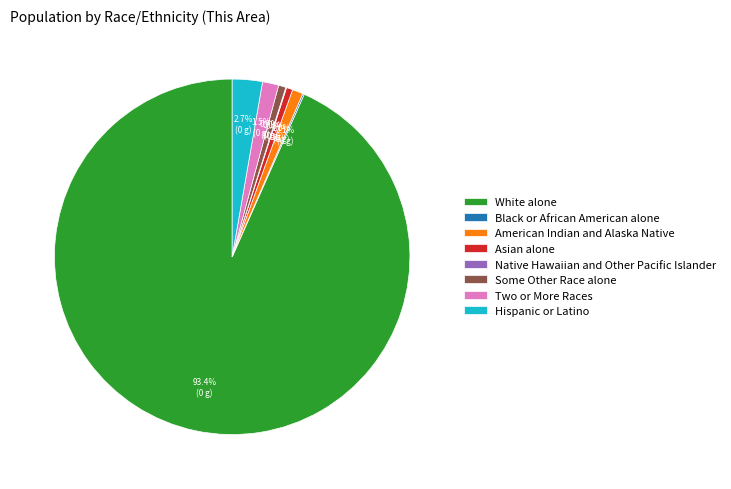

Is American Indian and Alaska Native the majority of the pie?

No